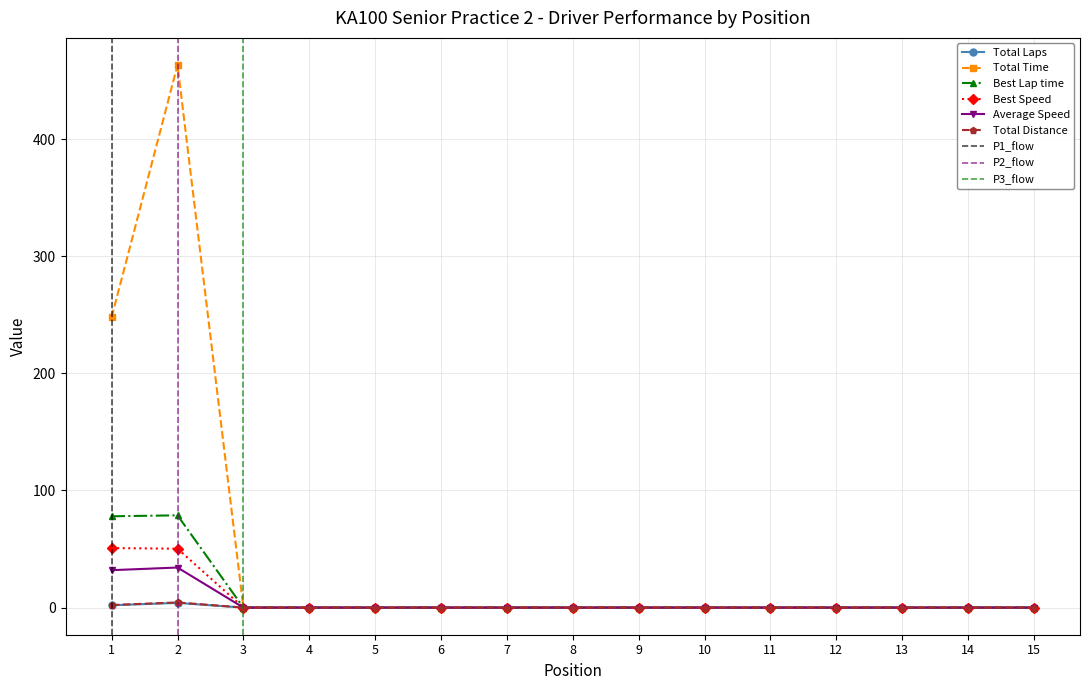

True or false: Average Speed has more than 0 points higher than both neighbors.

True